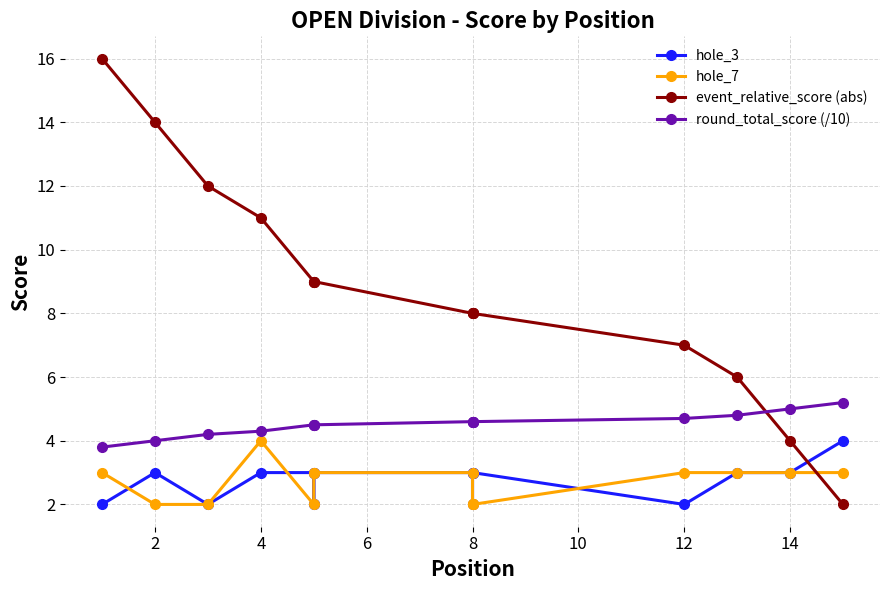

Is this an area chart (filled region under the line)?

No